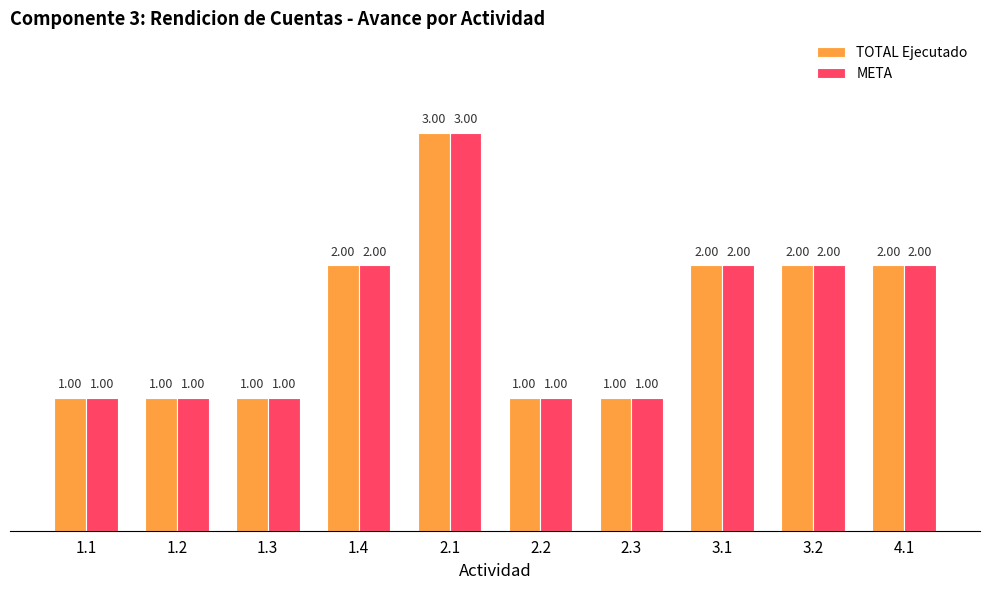

Are the bars horizontal?

No